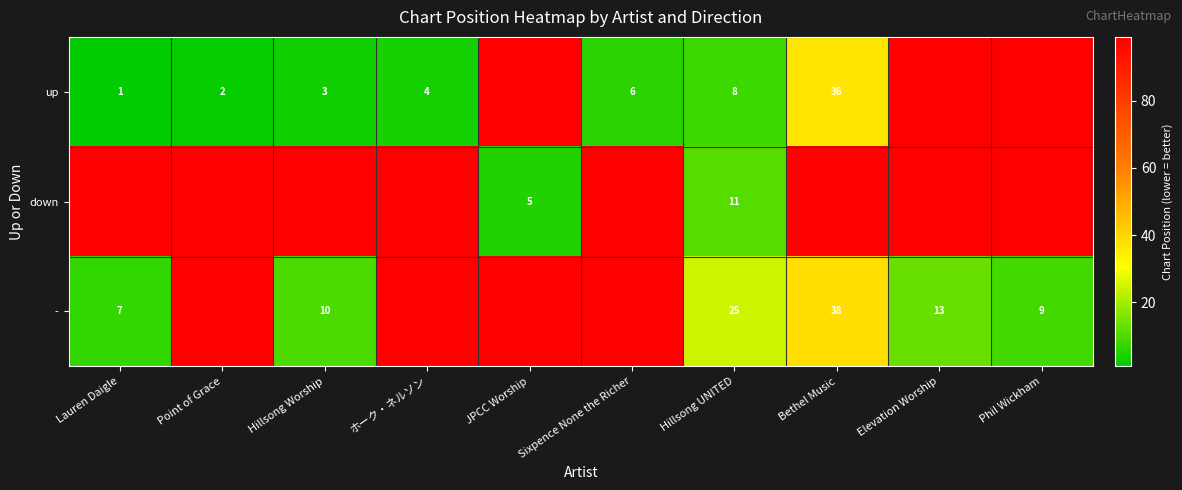

Is the value of - at Phil Wickham greater than the value of up at Sixpence None the Richer?

Yes